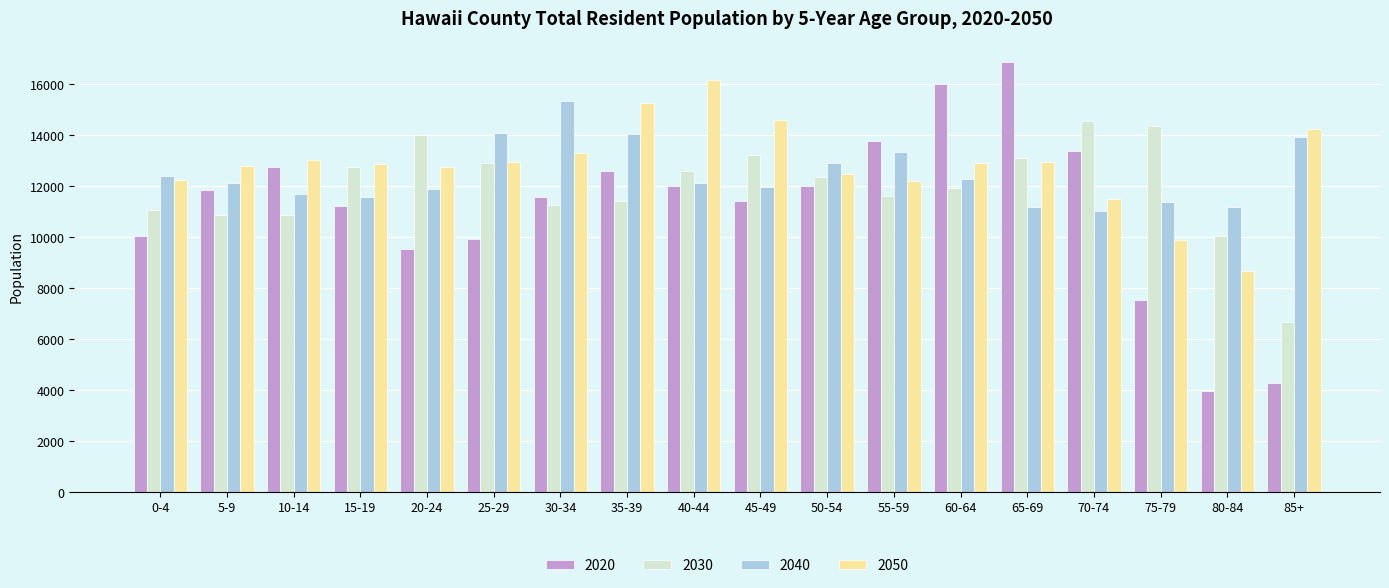

What is the difference between the 2040 values at 0-4 and 35-39?

1637.0